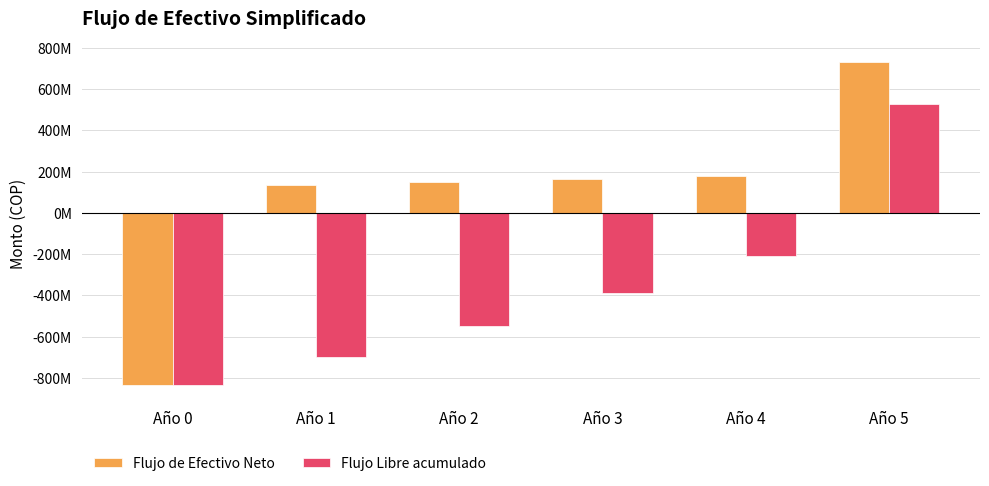

Does the chart contain stacked bars?

No